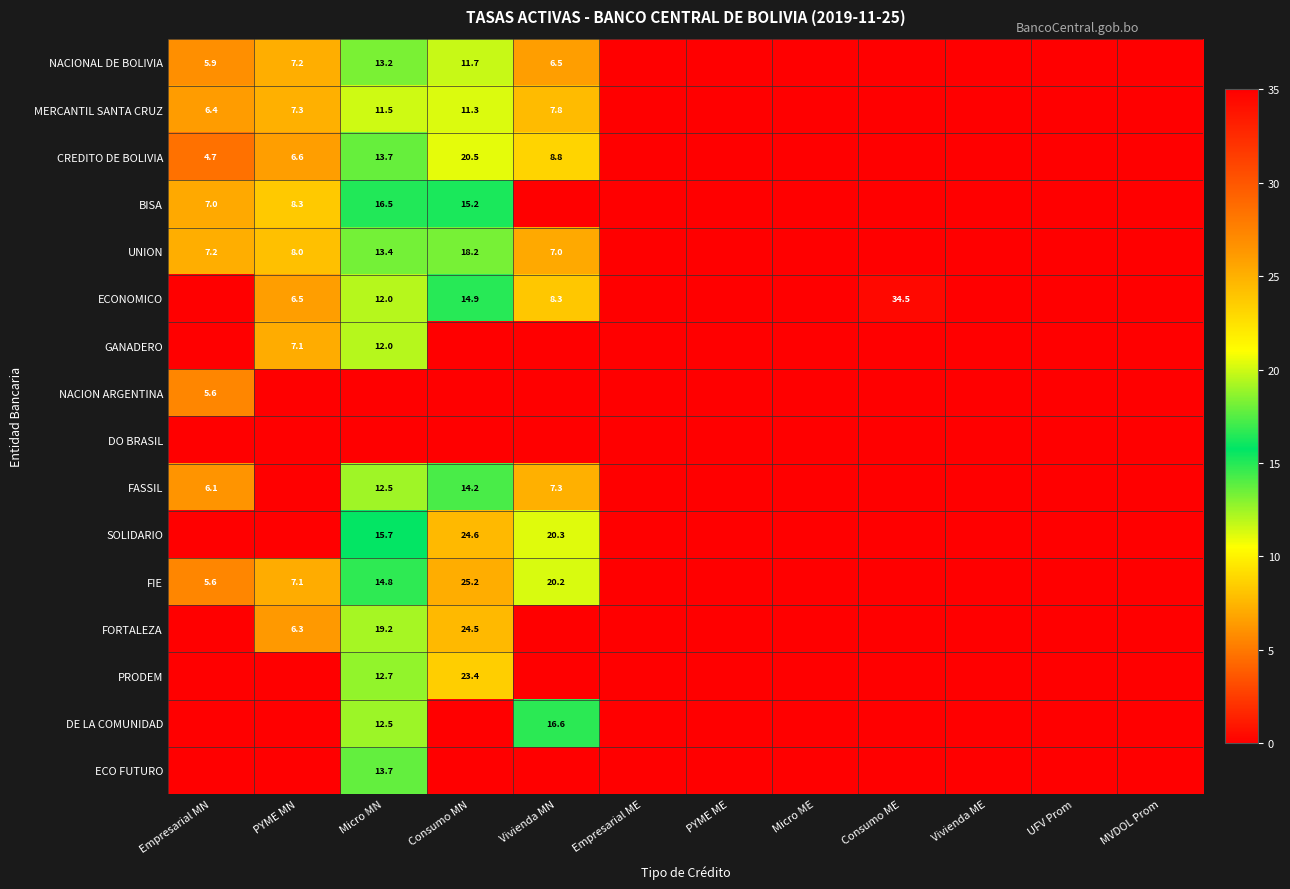

Is it true that FASSIL equals 6.1 at Empresarial MN?

True